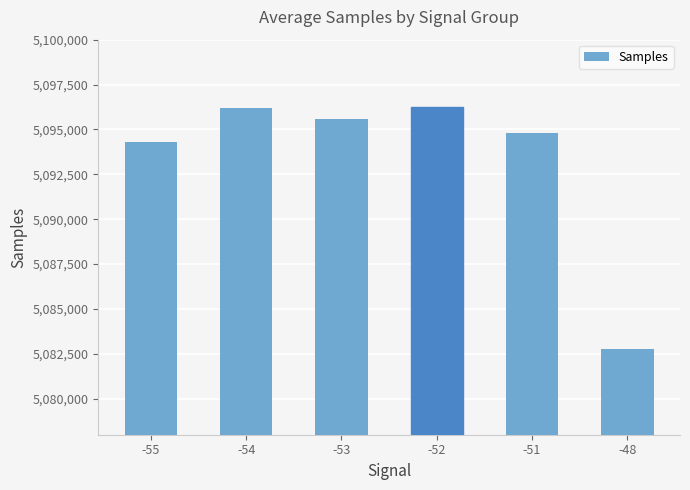

True or false: the data shows 8770456.0 at -48.

False